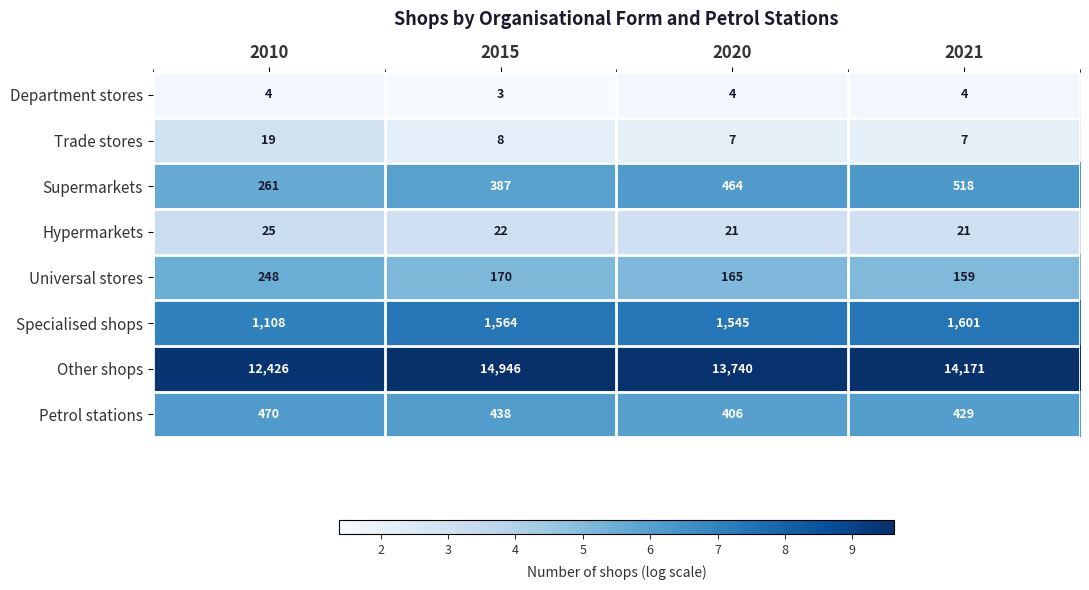

Rank the series at 2020 from highest to lowest value.

Other shops, Specialised shops, Supermarkets, Petrol stations, Universal stores, Hypermarkets, Trade stores, Department stores